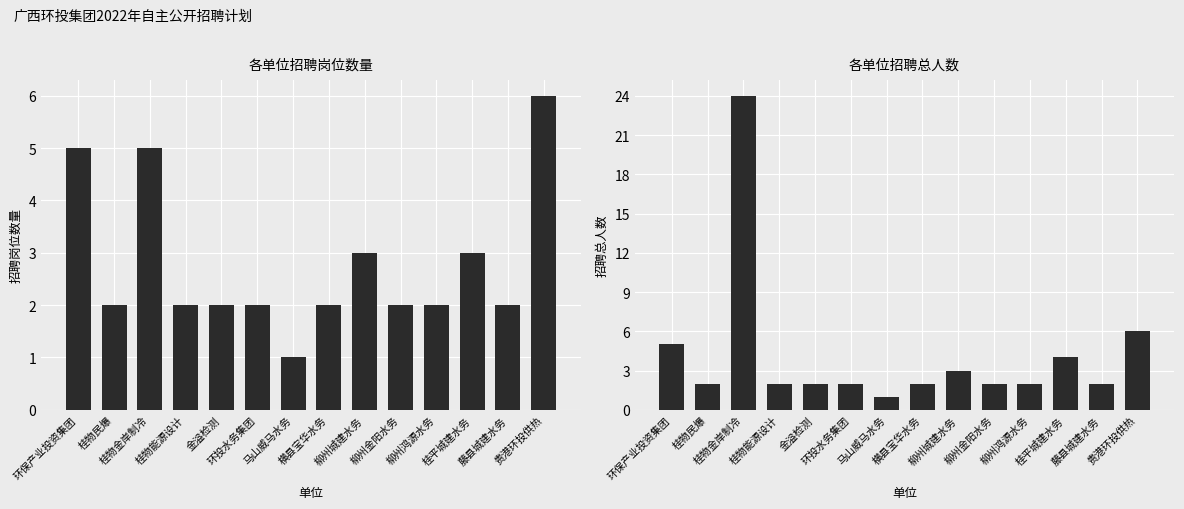

Reading right to left, transcribe all the data shown in this chart.

招聘岗位数量: 贵港环投供热=6	藤县城建水务=2	桂平城建水务=3	柳州鸿源水务=2	柳州金阳水务=2	柳州城建水务=3	横县宝华水务=2	马山威马水务=1	环投水务集团=2	金溢检测=2	桂物能源设计=2	桂物金岸制冷=5	桂物民爆=2	环保产业投资集团=5
招聘总人数: 贵港环投供热=6	藤县城建水务=2	桂平城建水务=4	柳州鸿源水务=2	柳州金阳水务=2	柳州城建水务=3	横县宝华水务=2	马山威马水务=1	环投水务集团=2	金溢检测=2	桂物能源设计=2	桂物金岸制冷=24	桂物民爆=2	环保产业投资集团=5